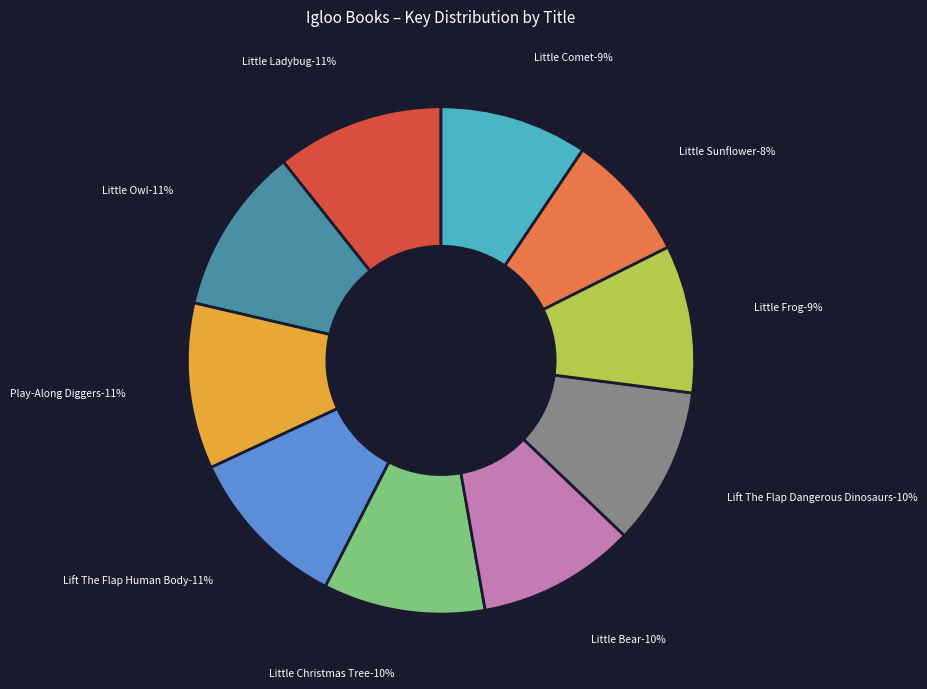

To the nearest percent, what is the average slice percentage?

10%